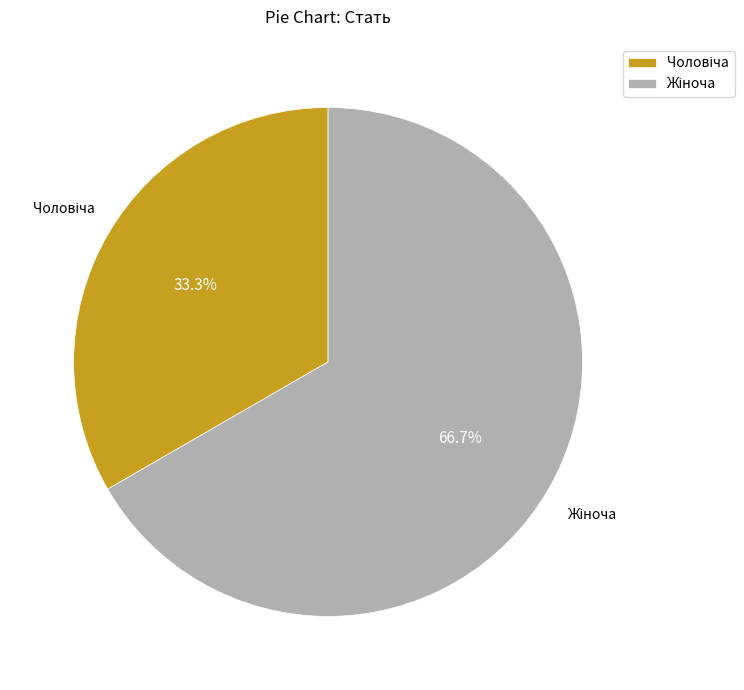

Is there any slice that represents more than half of the pie?

Yes